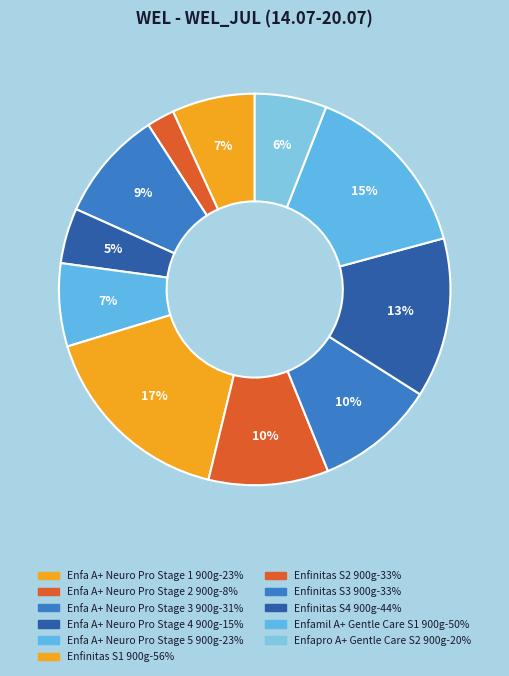

To the nearest percent, what portion does Enfa A+ Neuro Pro Stage 1 900g represent?

7%